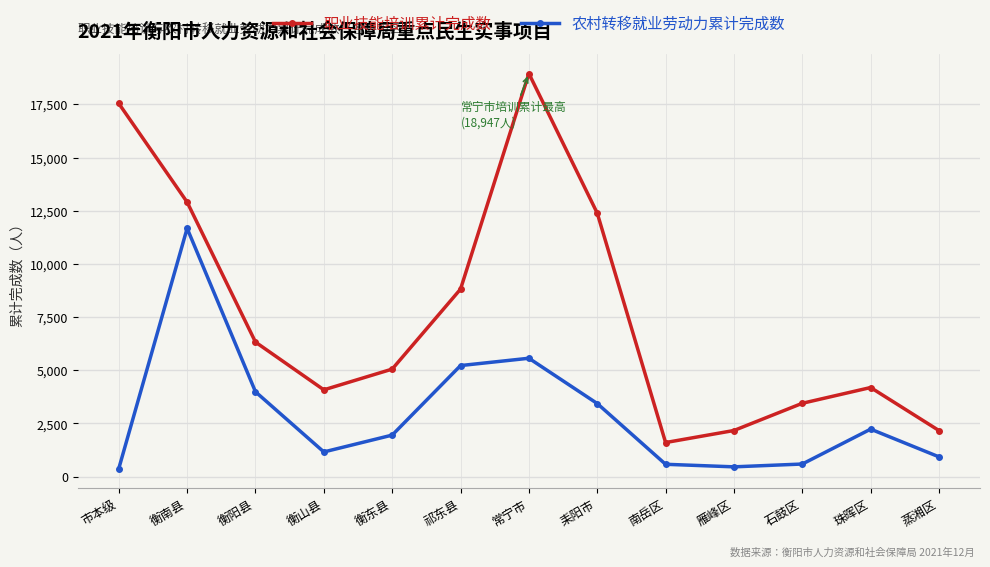

True or false: 农村转移就业劳动力累计完成数 and 职业技能培训累计完成数 intersect in this chart.

False